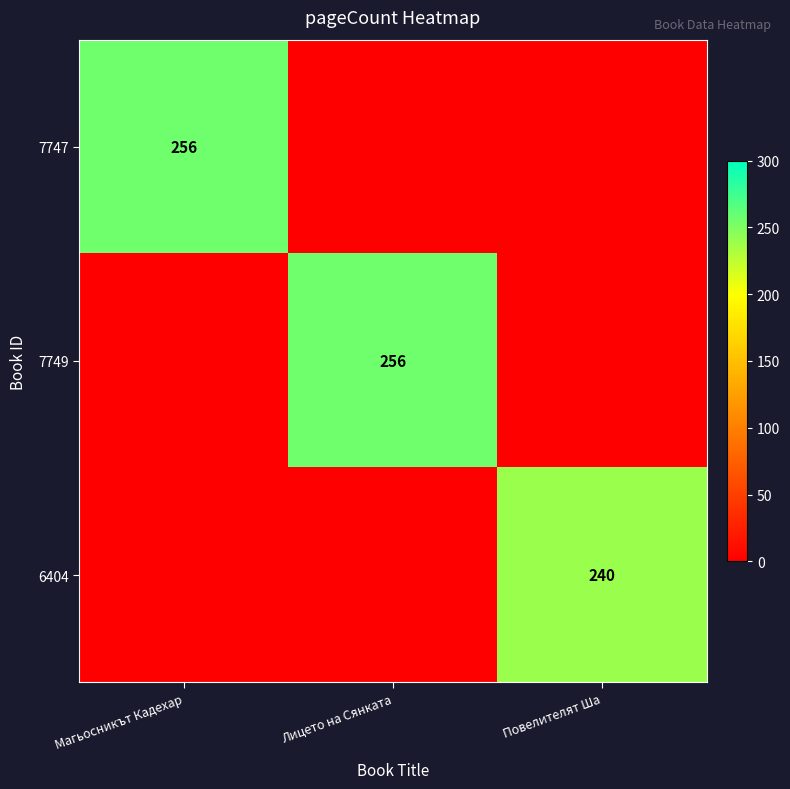

Is it true that 6404 equals 90 at Повелителят Ша?

False